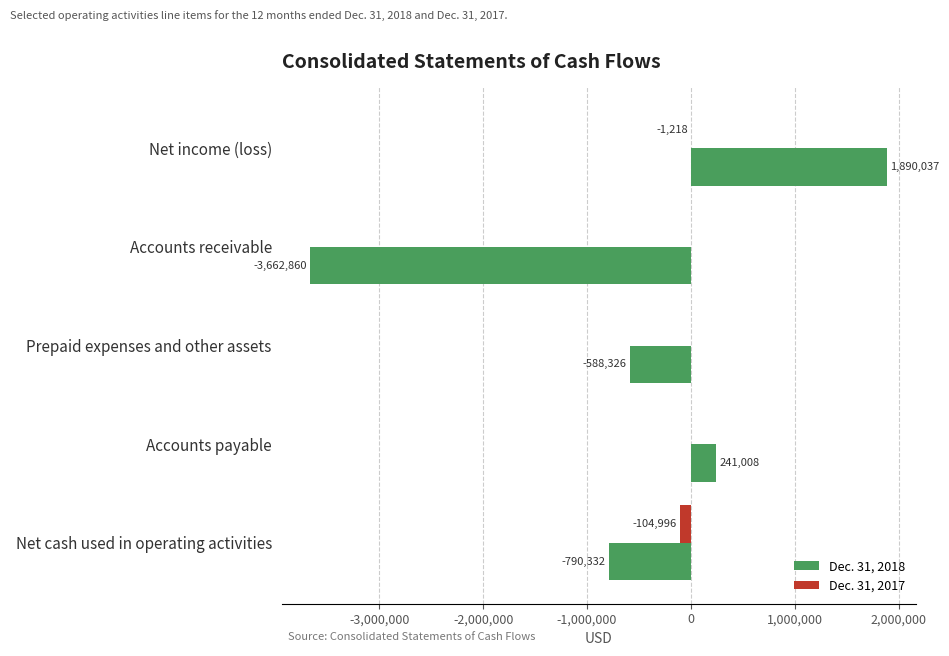

Which series has the widest spread of values?

Dec. 31, 2018